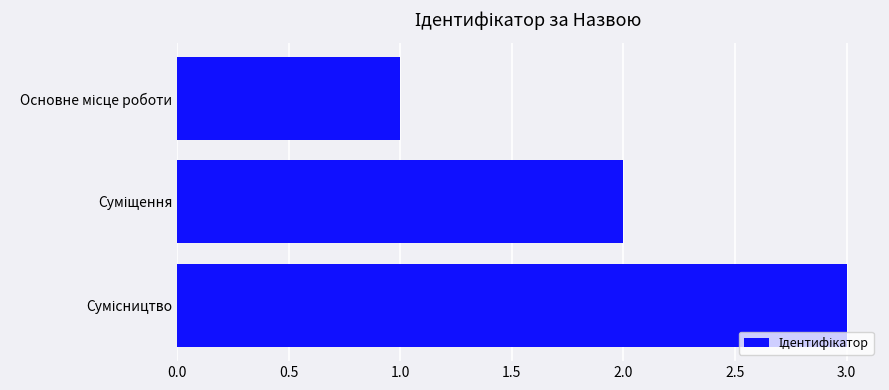

What is the sum of all values?

6